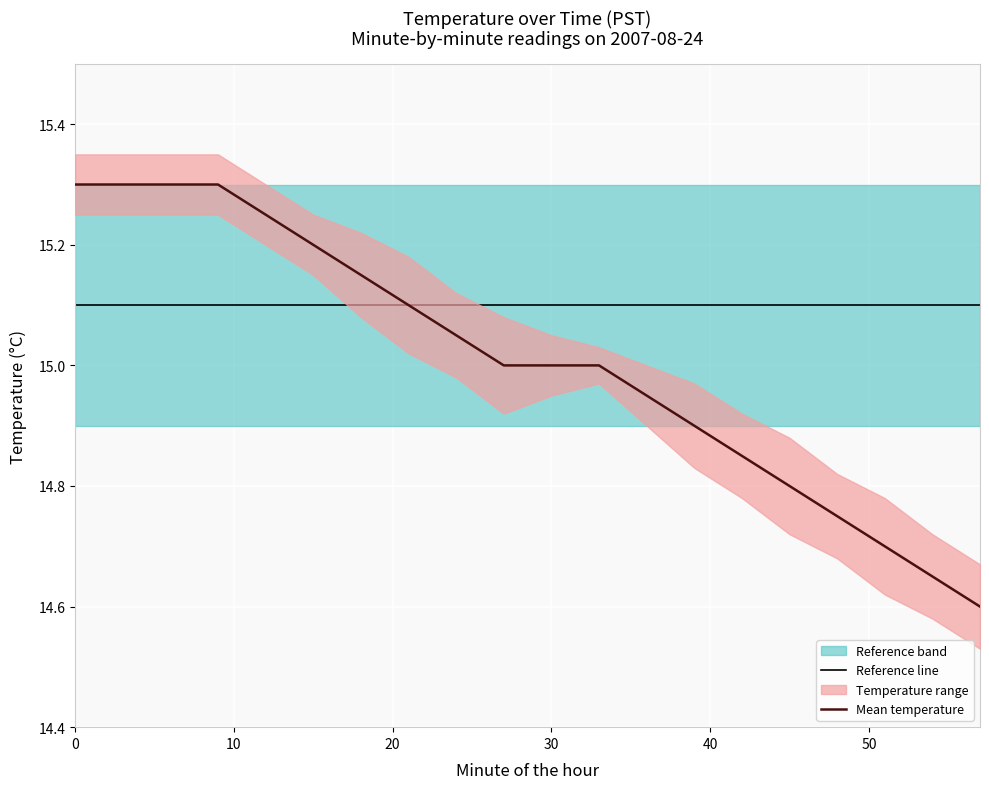

Is it true that upper equals 15.3 at 12?

True